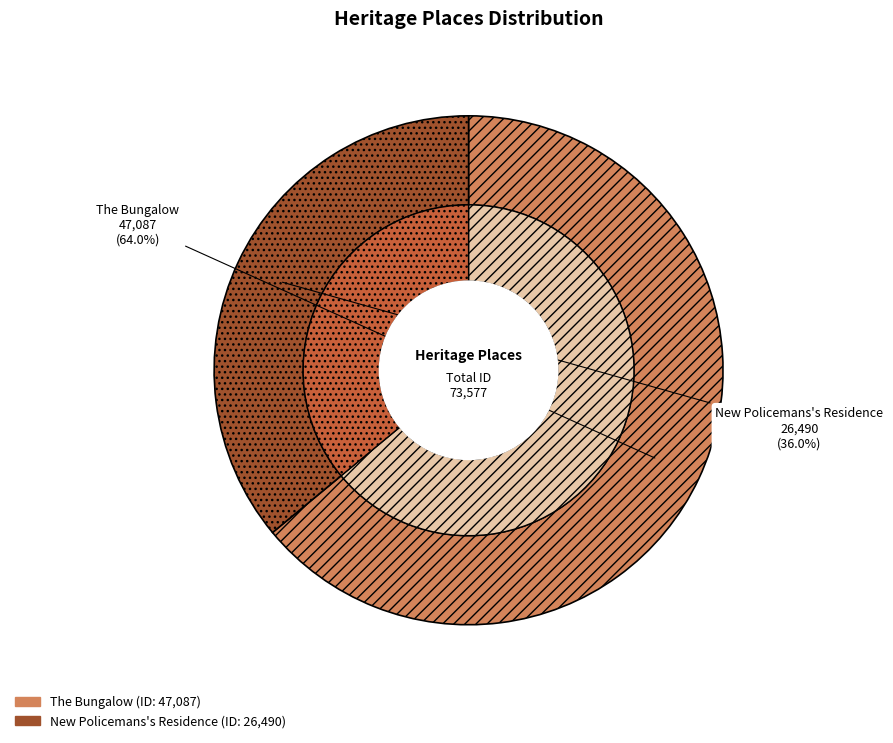

Do New Policemans's Residence and The Bungalow together represent more than half of the pie?

Yes